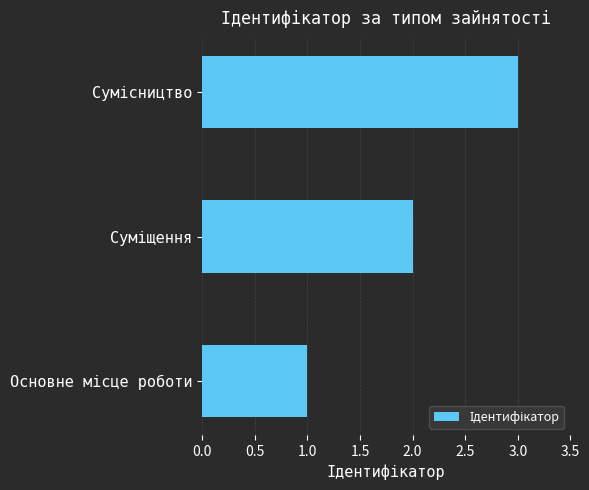

What is the sum of all values?

6